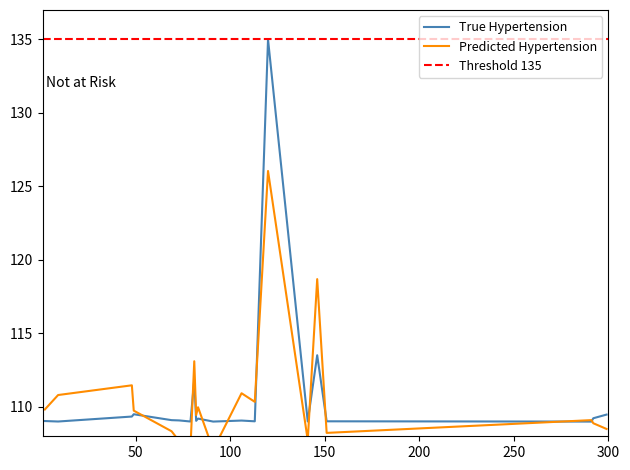

Approximately how many times larger is the value at 82 compared to 291?

1.0